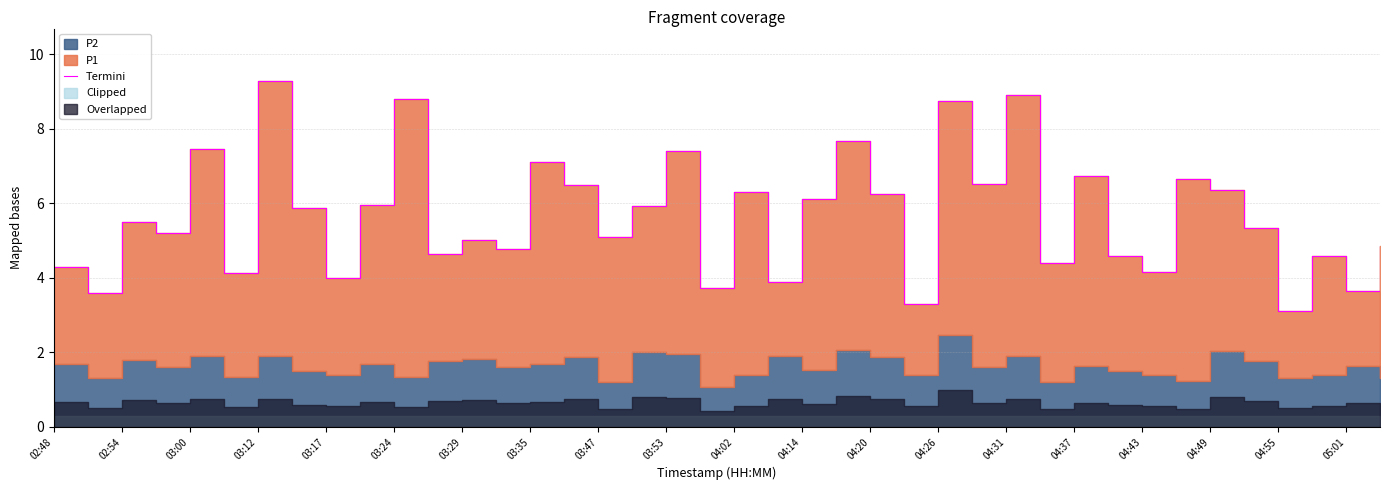

Is it true that the value at 03:29 is 6.8?

False